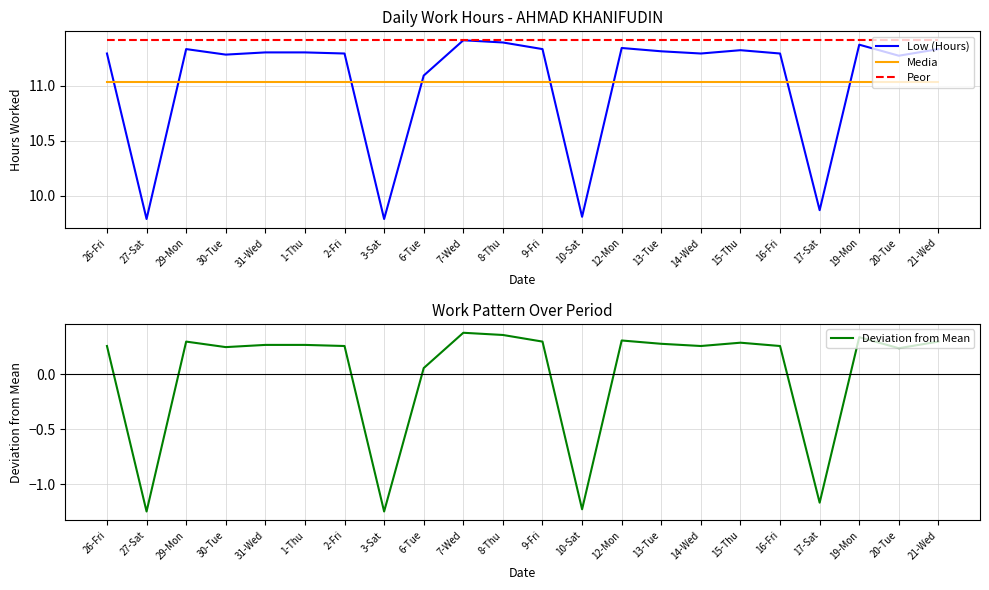

Which category has the highest value in the Peor series?

26-Fri